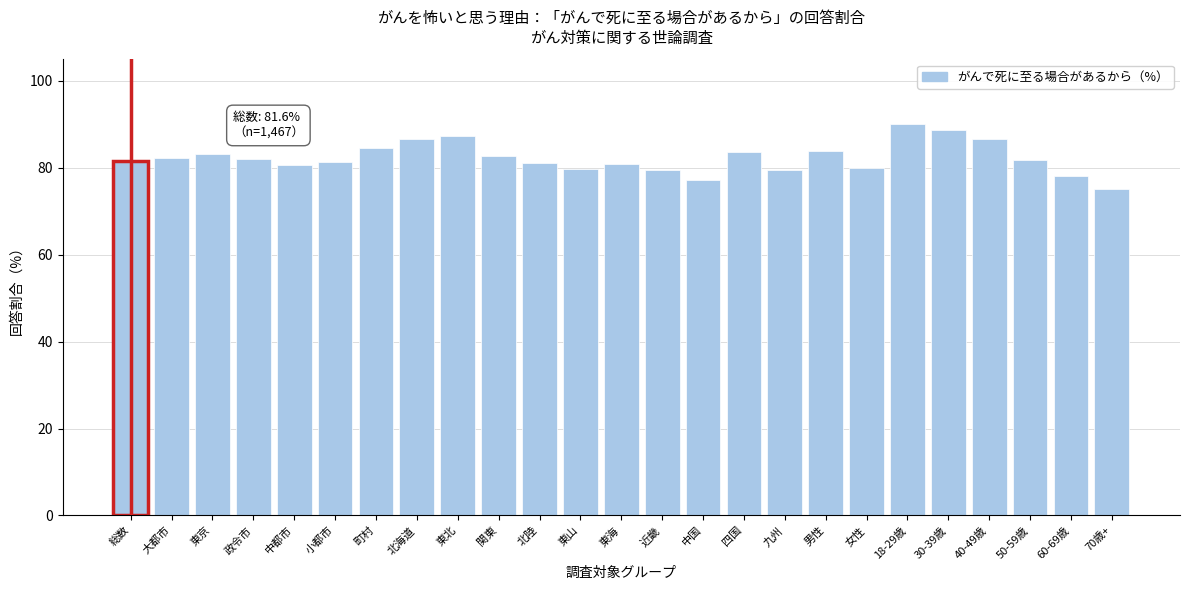

What is the greatest value displayed?

90.1